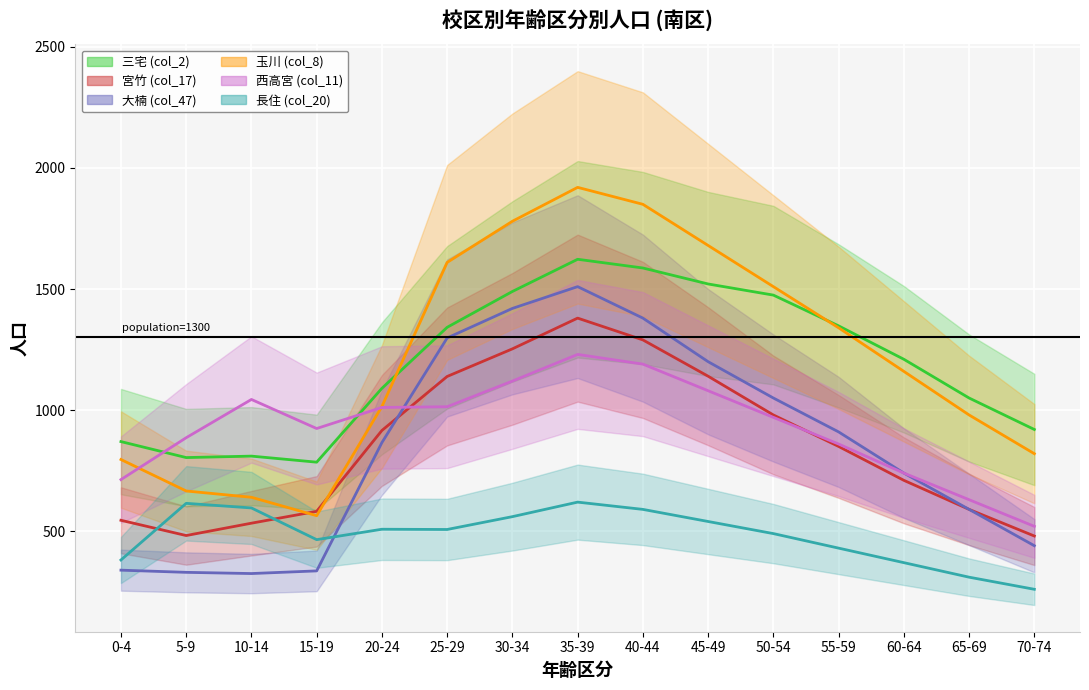

Is the value of 大楠 (col_47) at 60-64 greater than the value of 西高宮 (col_11) at 15-19?

No